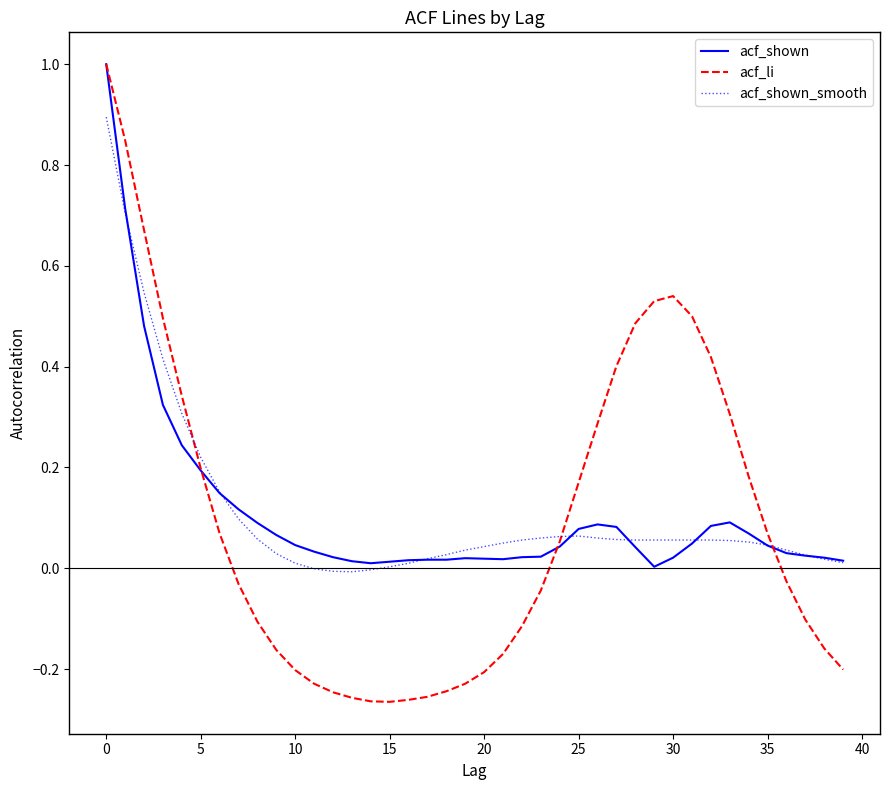

What is the highest value of the acf_shown_smooth series?

0.9